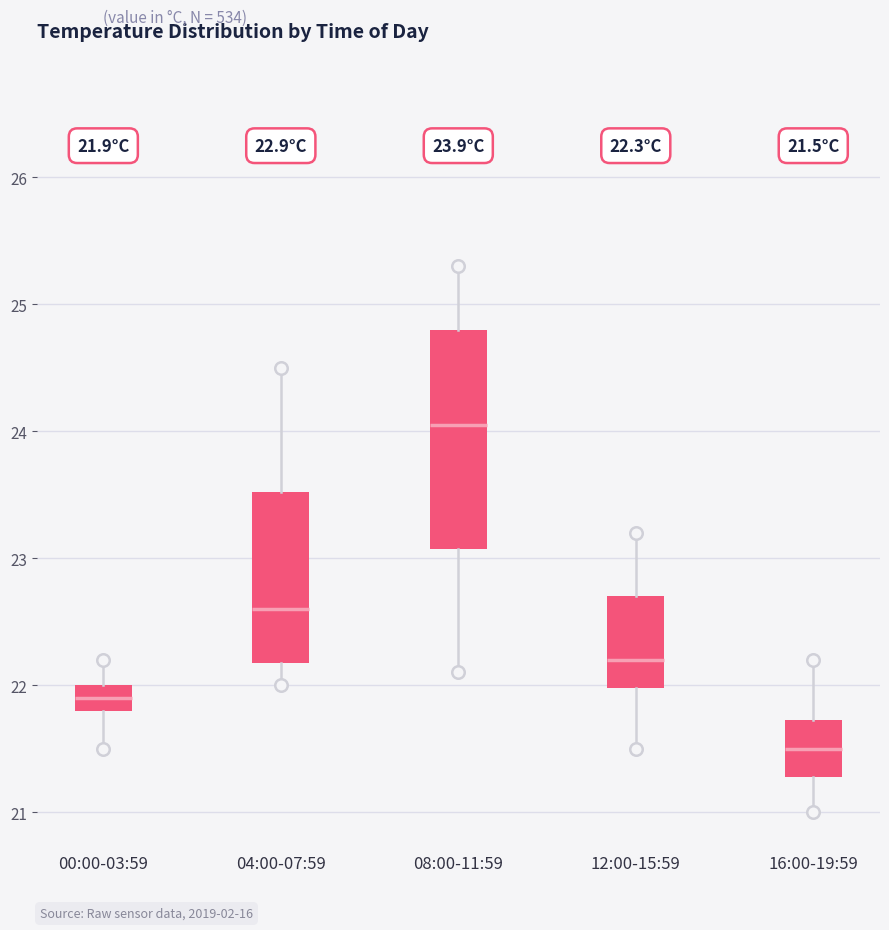

Comparing the boxes themselves (not the whiskers), which one is the tallest?

08:00-11:59